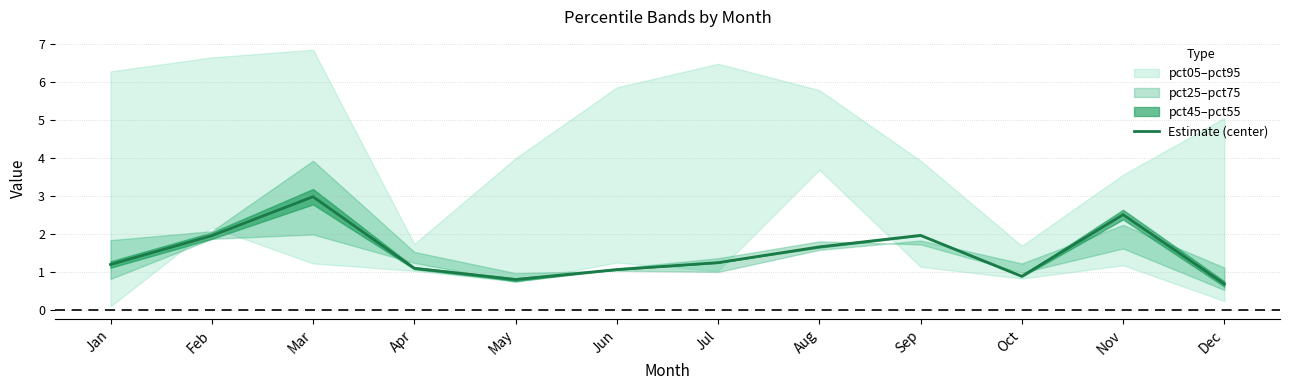

Which has a higher value, Feb or Jul?

Feb